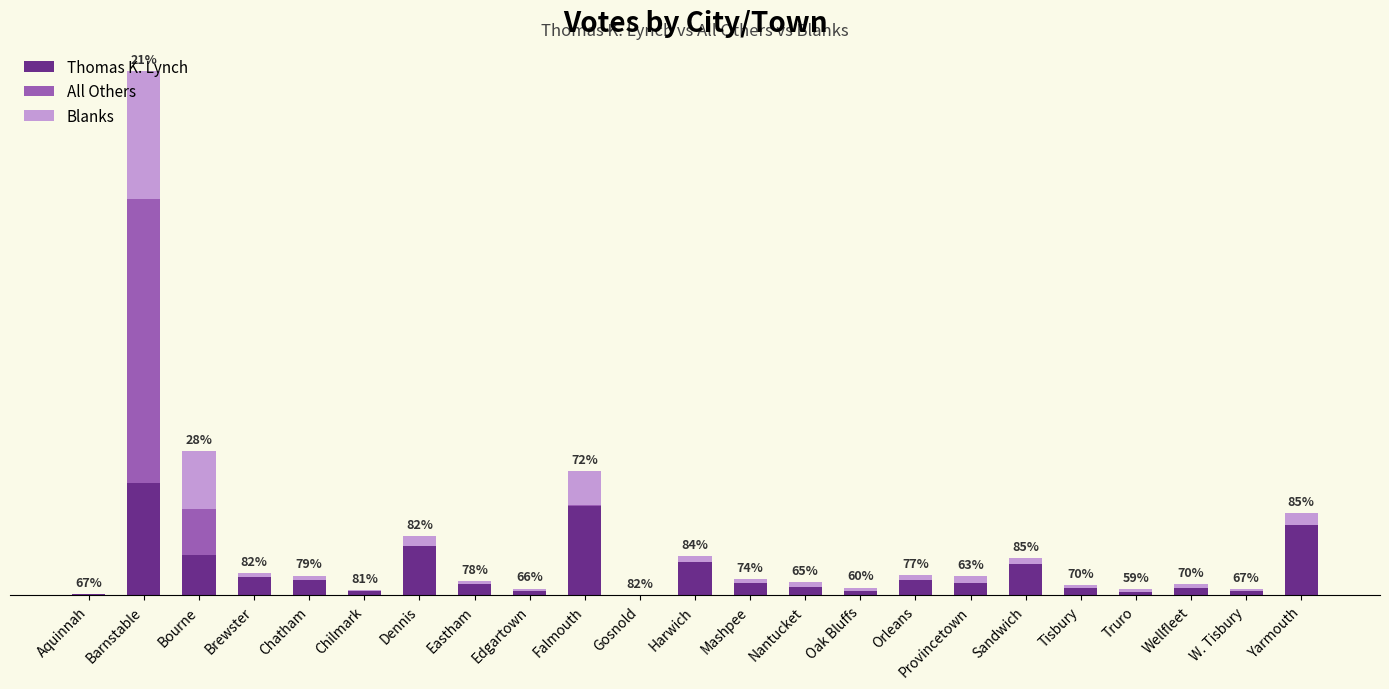

Which series changed the most between Brewster and Sandwich?

Thomas K. Lynch